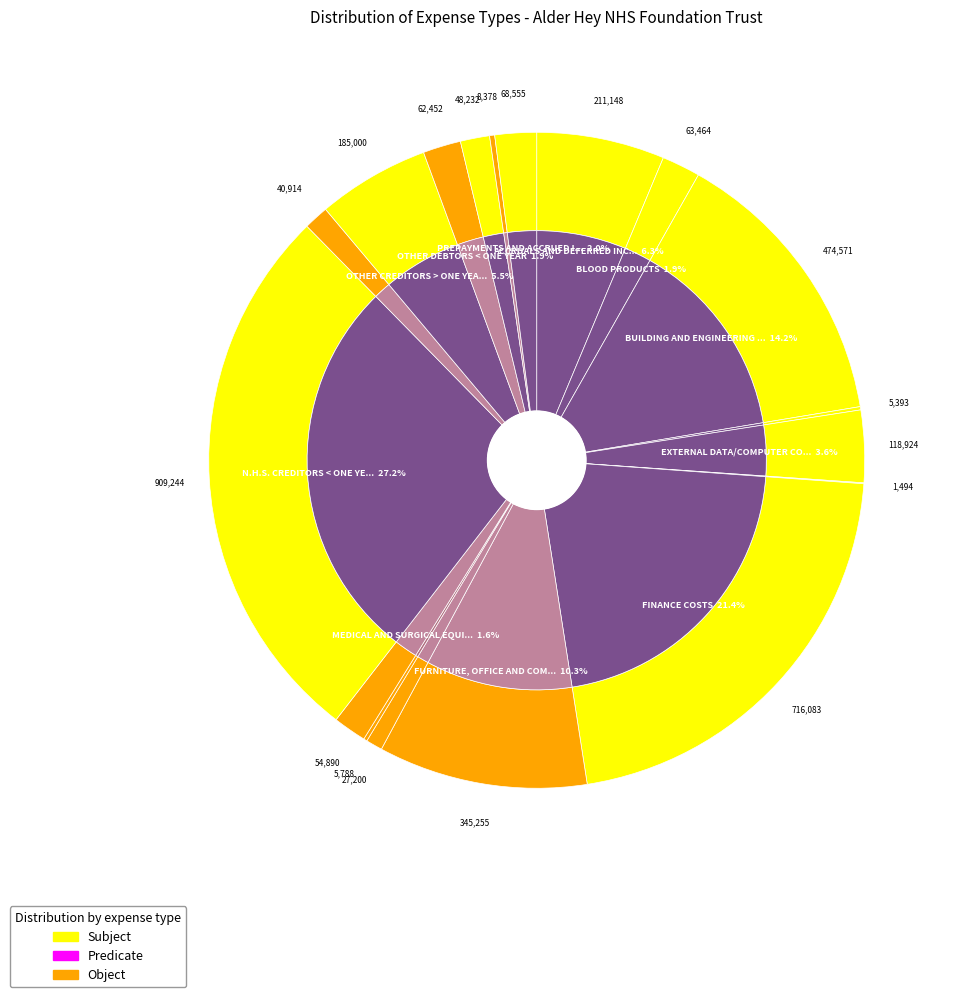

True or false: MEDICAL AND SURGICAL EQUIPMENT PURCHASES accounts for 1% of the total.

False